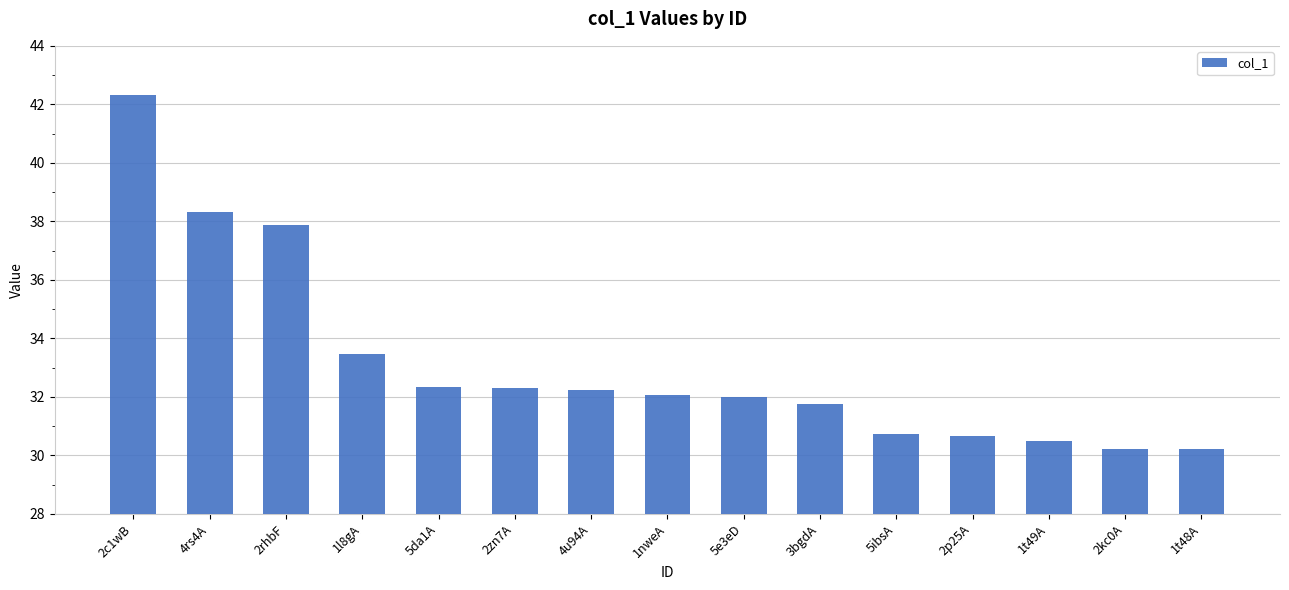

What is the maximum value shown in the chart?

42.3